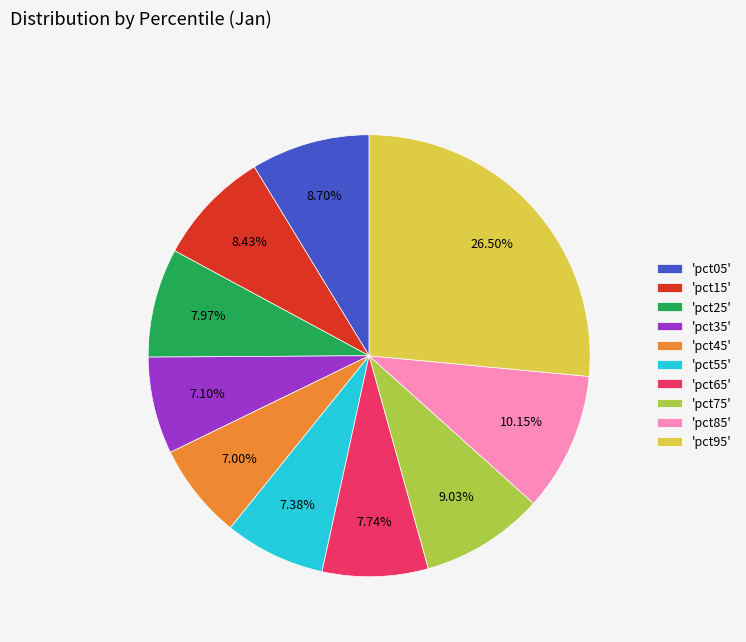

How many slices are in this pie chart?

10